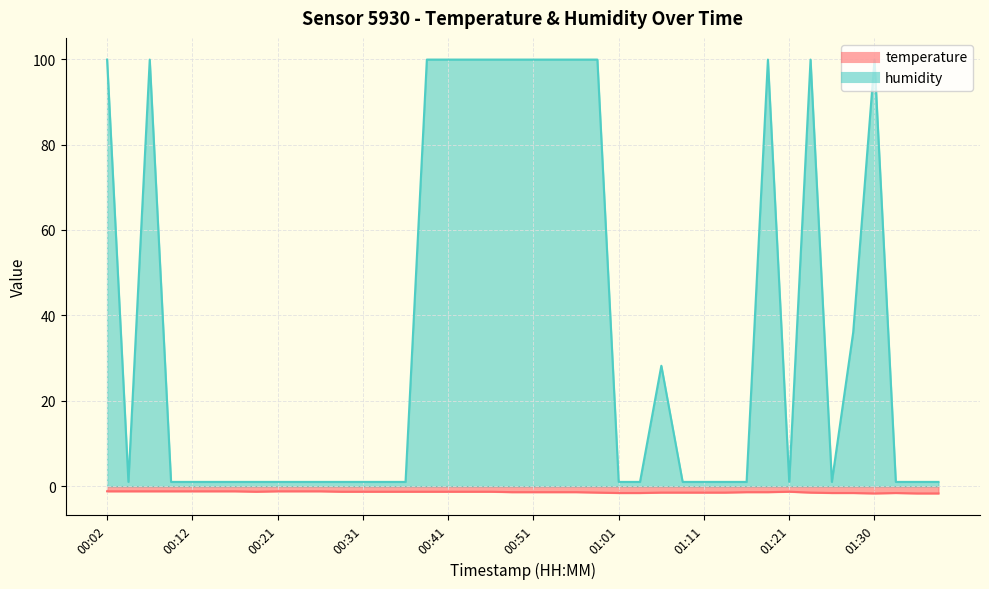

Is it true that humidity equals 99.9 at 00:51?

True